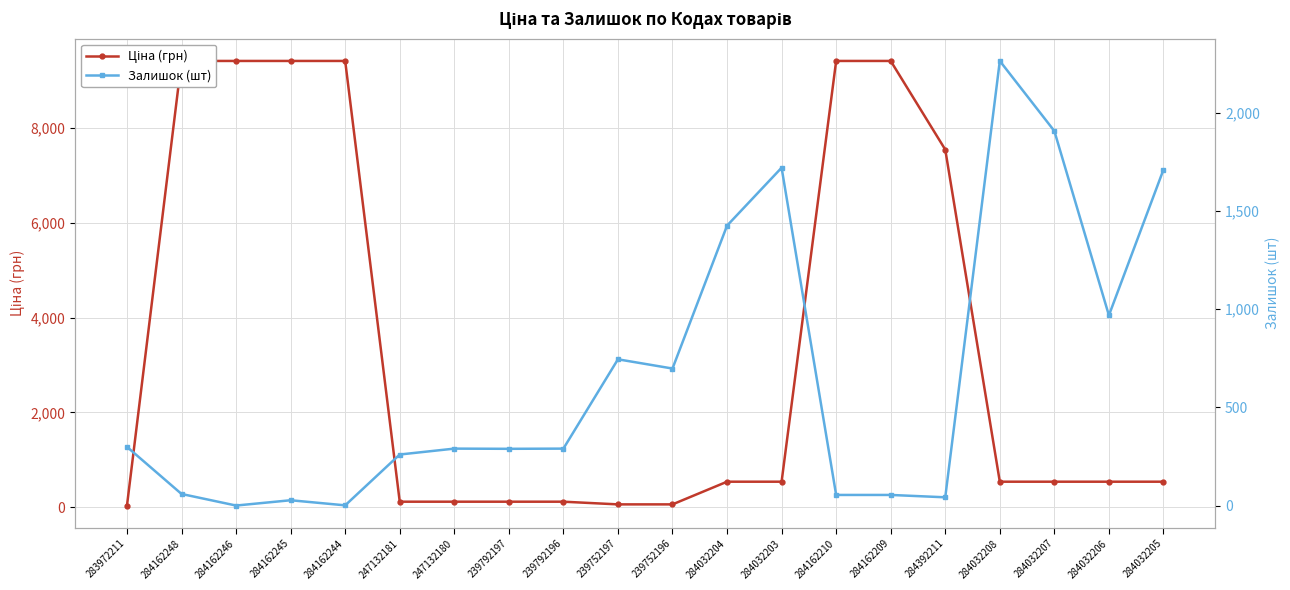

At which category is the sum across all series the highest?

284162248